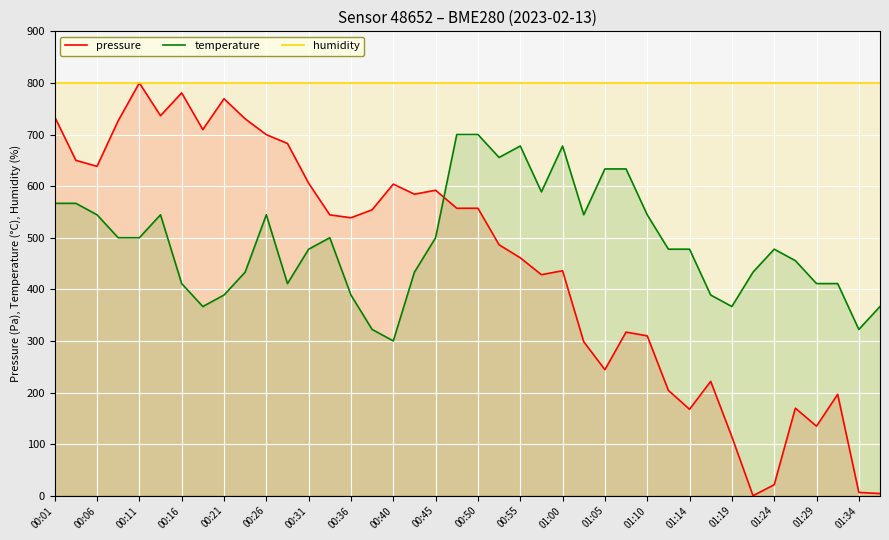

True or false: temperature and humidity cross at least once.

False